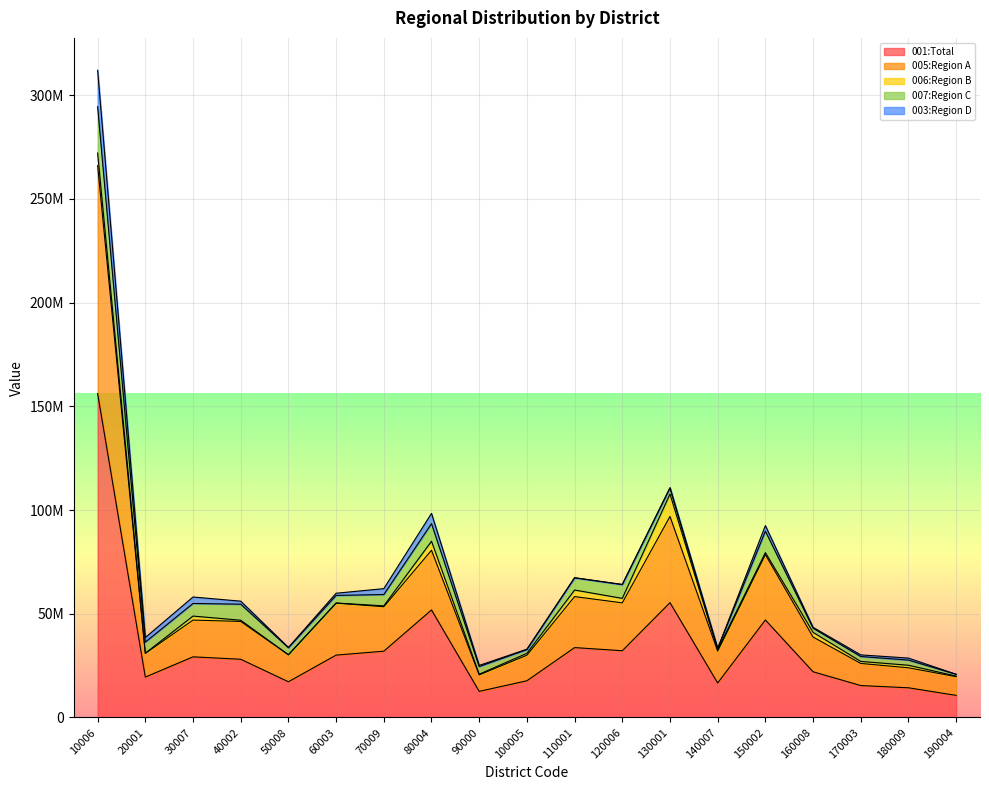

Where do 006:Region B and 007:Region C first cross each other?

120006 and 130001